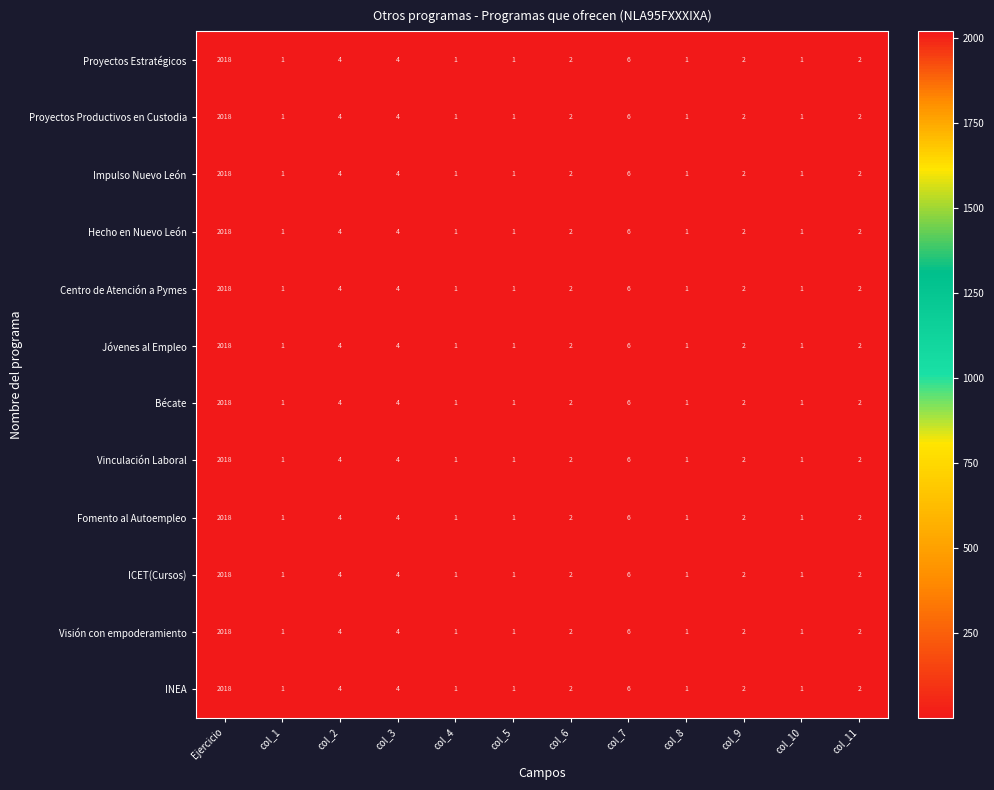

What is the average value of the Impulso Nuevo León series?

170